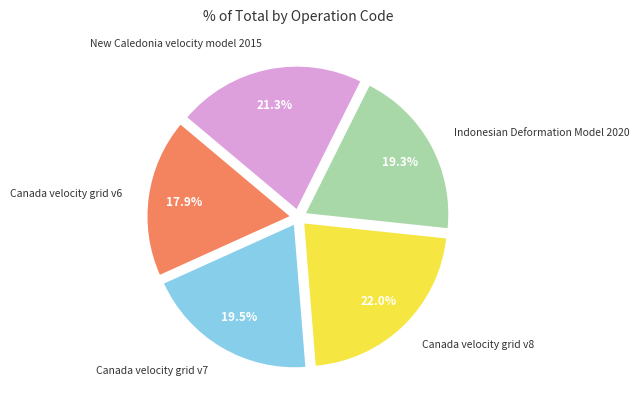

Is there a majority slice in this chart?

No